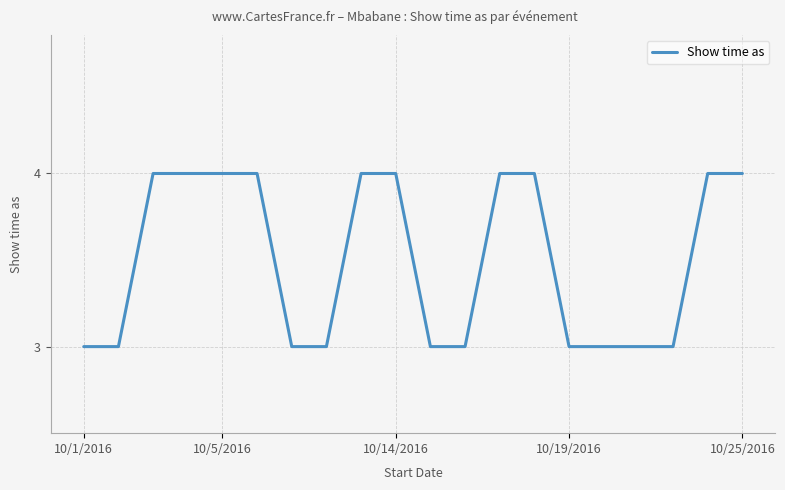

What is the smallest value displayed?

3